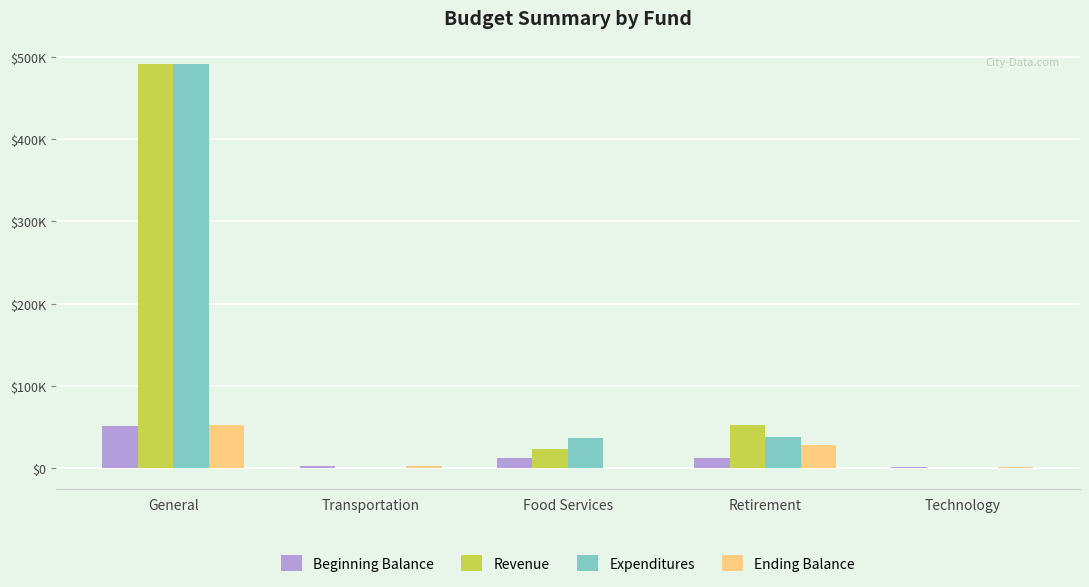

What are all the series names shown in the legend?

Beginning Balance, Revenue, Expenditures, Ending Balance